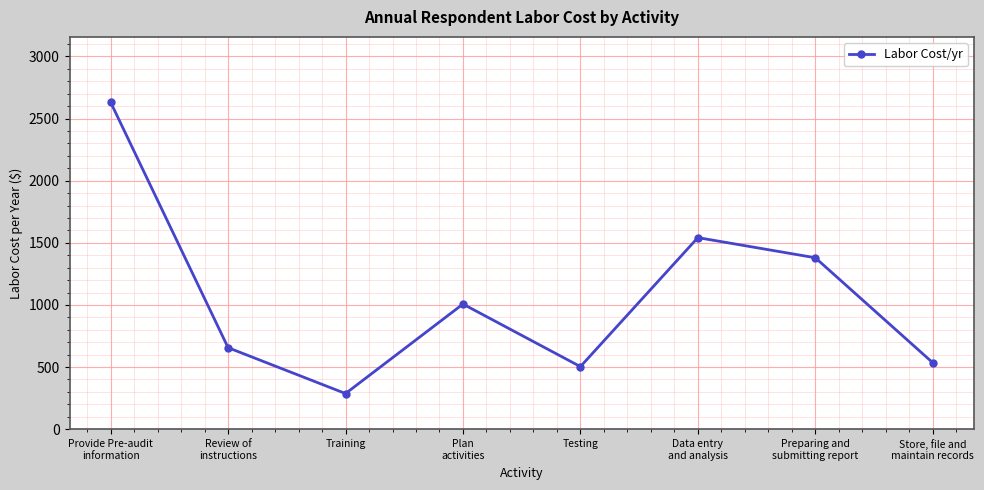

What position from the right is Review of
instructions?

7